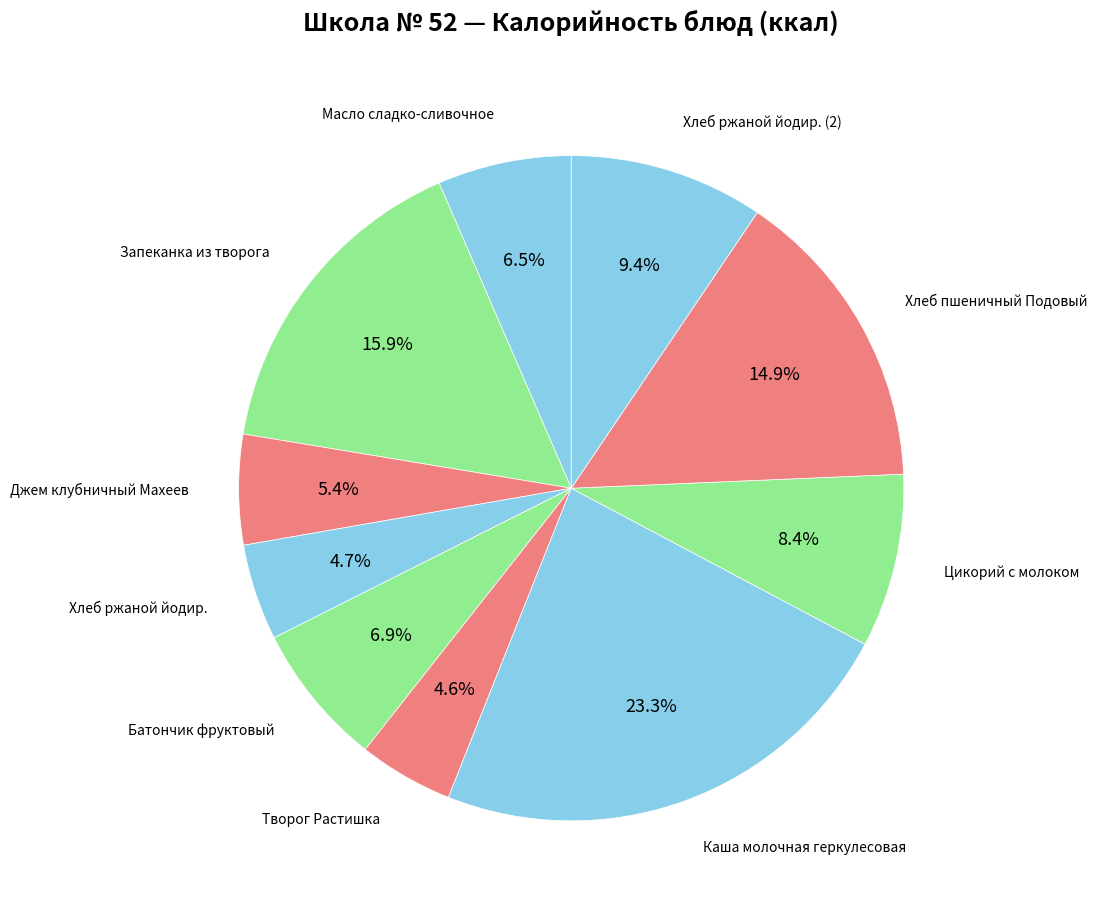

Which has a higher value, Каша молочная геркулесовая or Творог Растишка?

Каша молочная геркулесовая